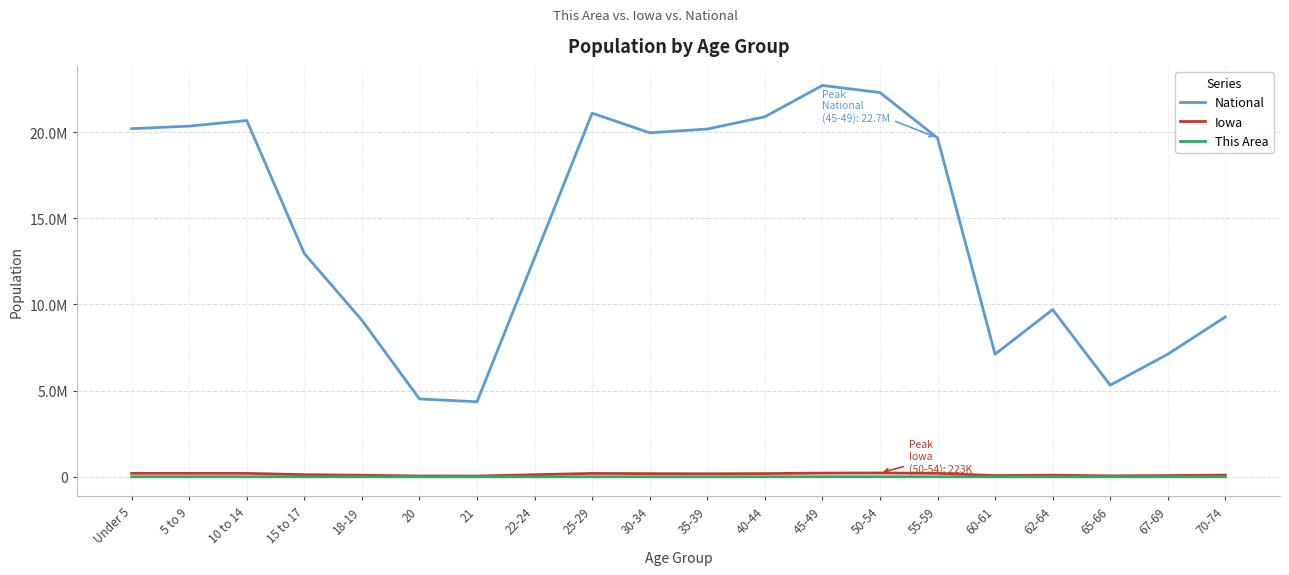

At which label is Iowa closest to 133969?

15 to 17